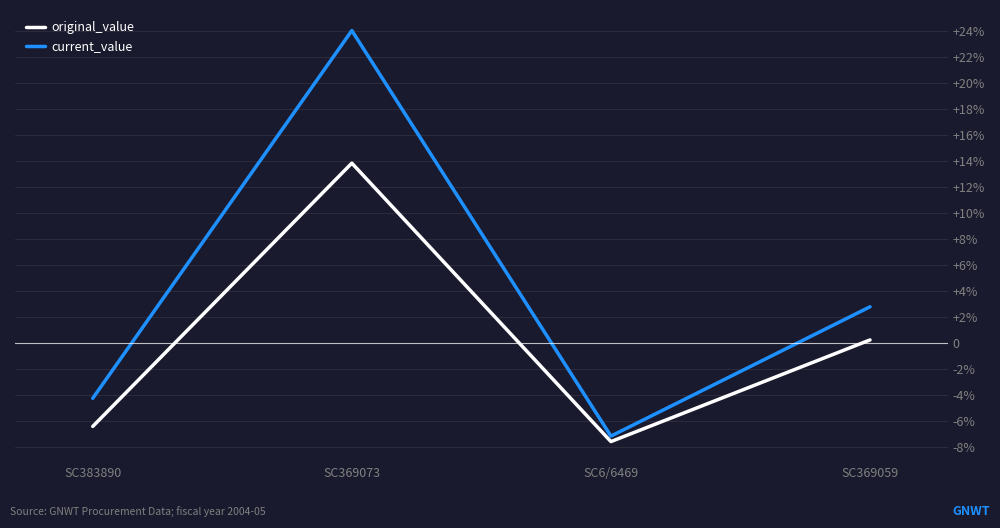

At which category does the chart reach its peak across all series?

SC369073